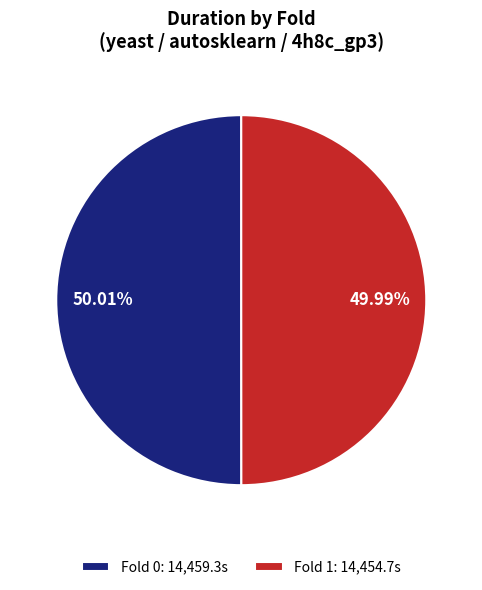

To the nearest percent, what is the combined percentage of Fold 0 and Fold 1?

100%